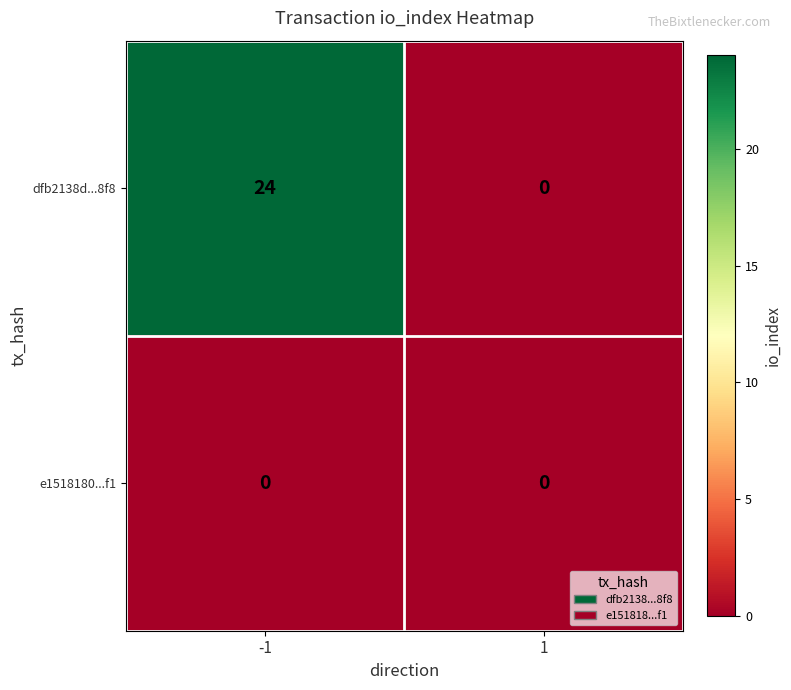

What is the maximum value shown in the chart?

24